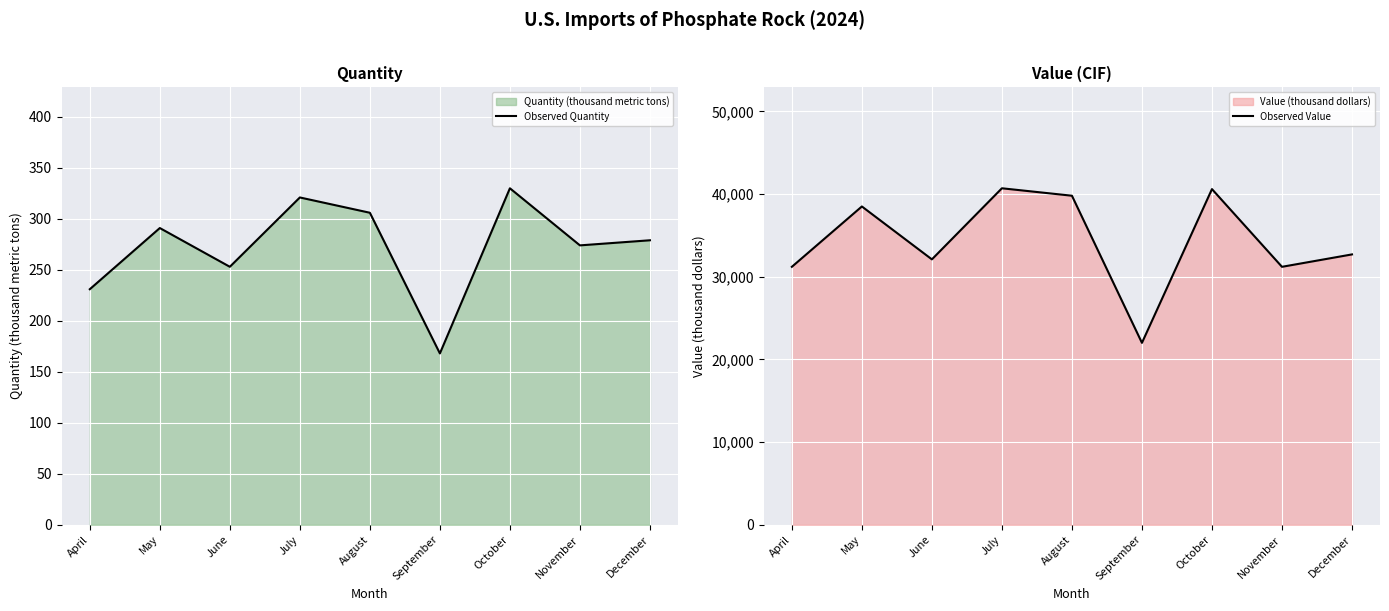

Reading left to right, list all the values displayed in this chart.

Observed Quantity: April=231	May=291	June=253	July=321	August=306	September=168	October=330	November=274	December=279
Observed Value: April=31200	May=38500	June=32100	July=40700	August=39800	September=22000	October=40600	November=31200	December=32700